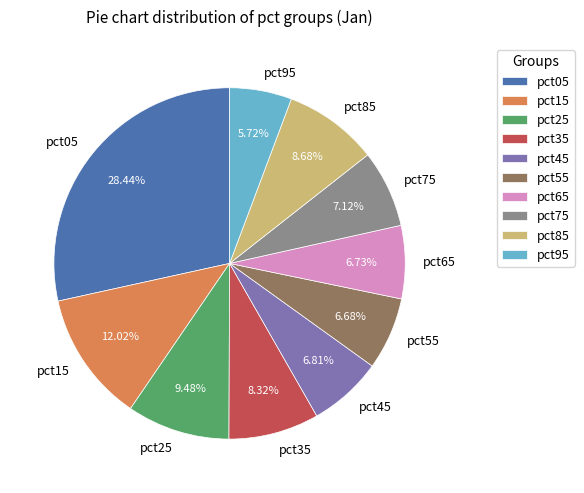

Does pct35 represent more than half of the total?

No